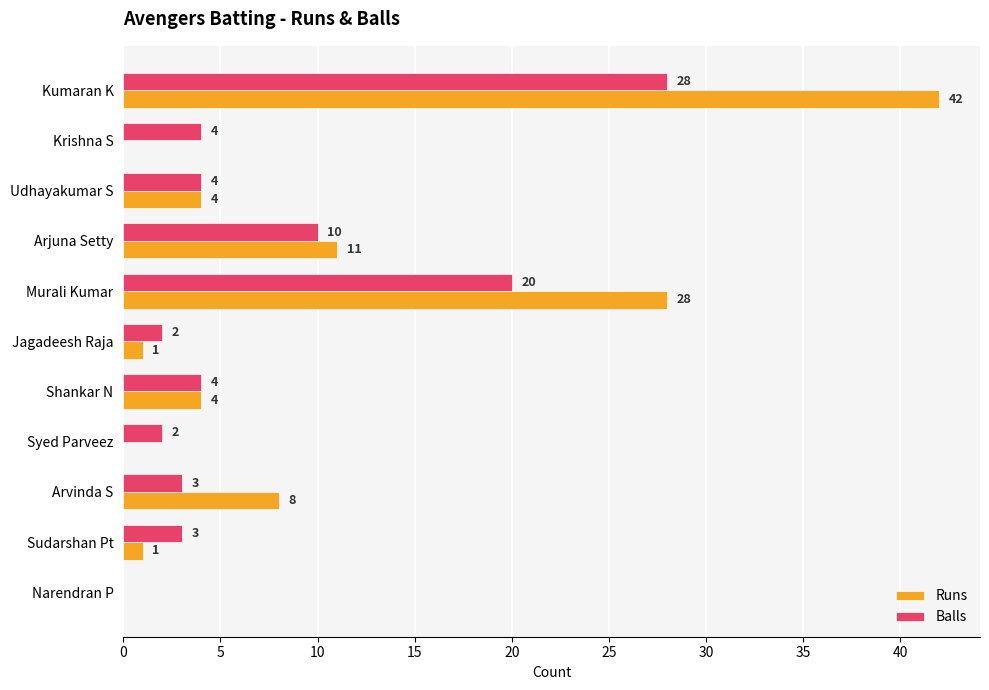

Where is Runs nearest to the value 21?

Murali Kumar